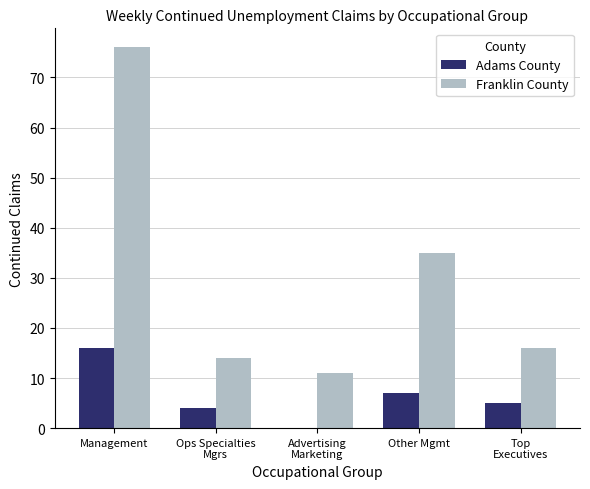

True or false: Franklin County has a value of 45 at Management.

False